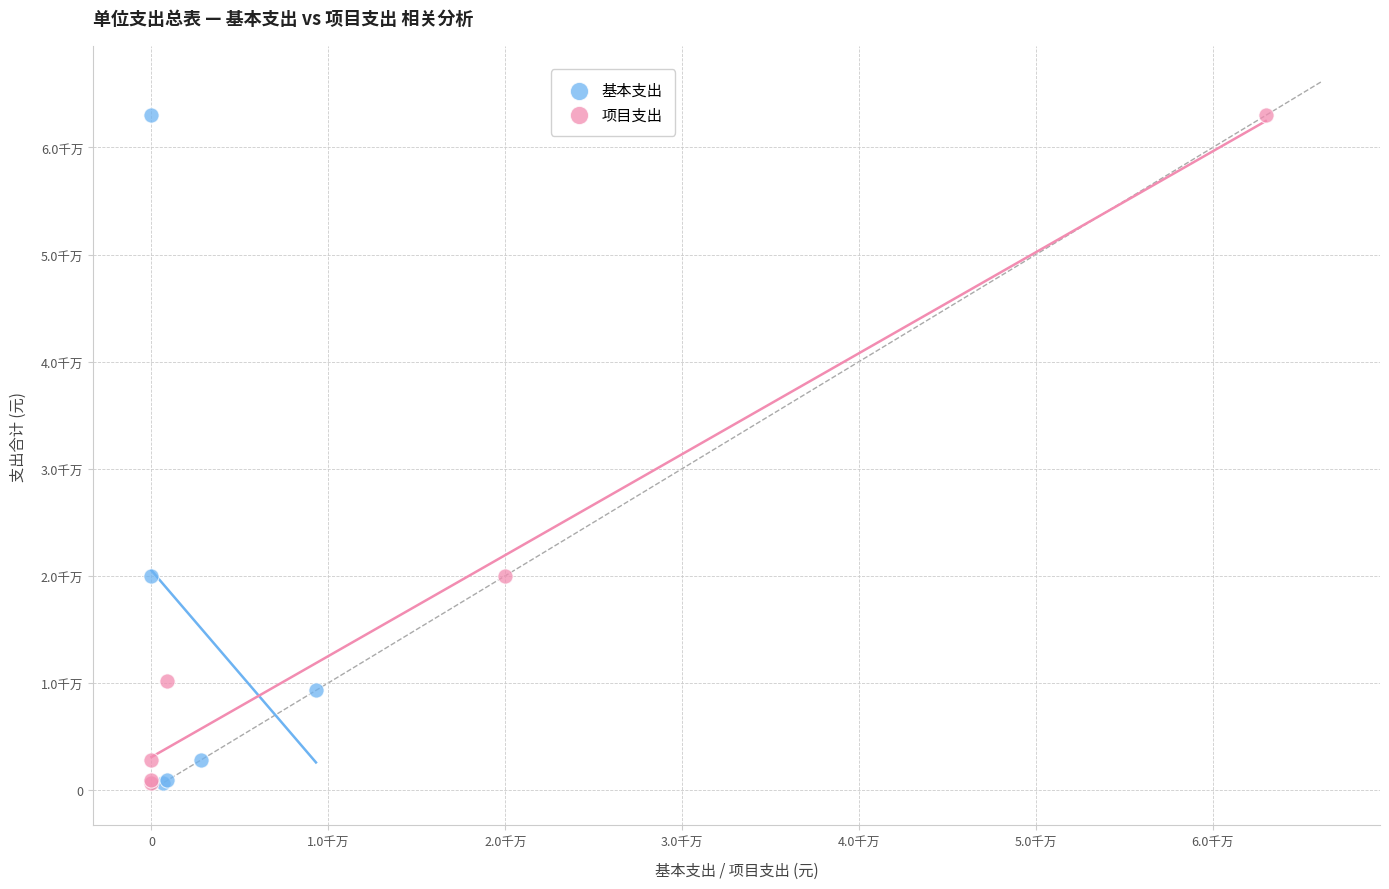

What are all the series names shown in the legend?

基本支出, 项目支出